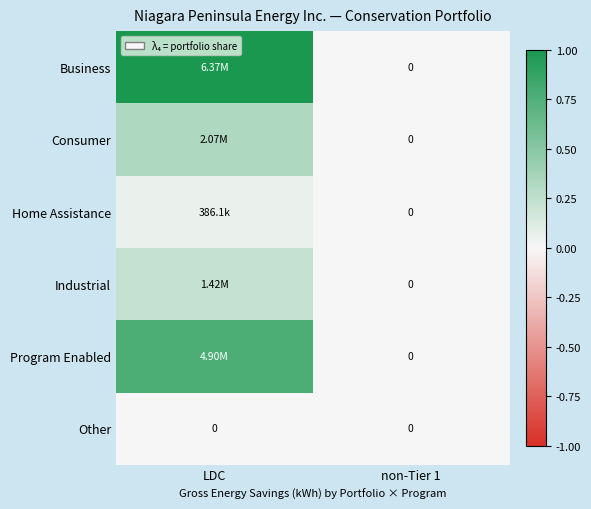

Which category has the lowest value across all series?

non-Tier 1